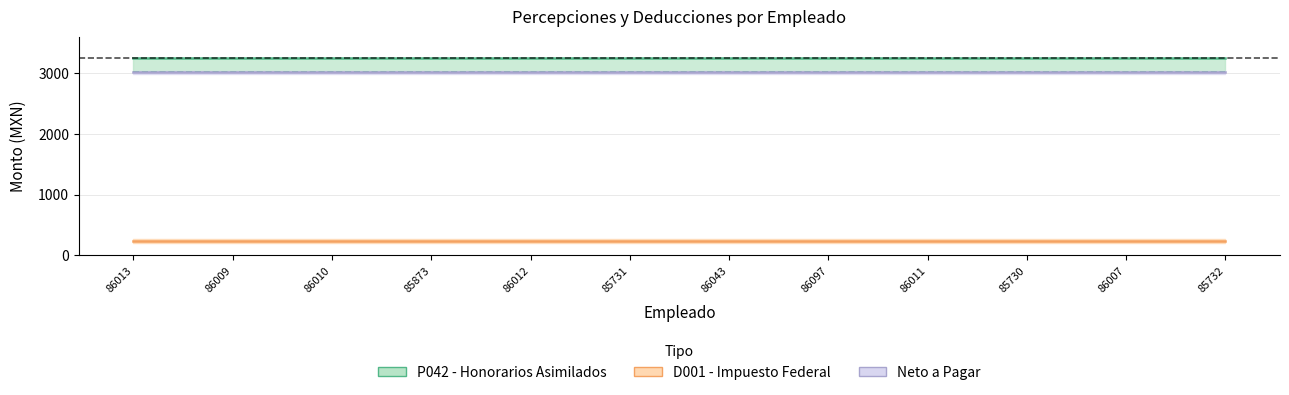

Does the chart display data point markers on the line(s)?

No